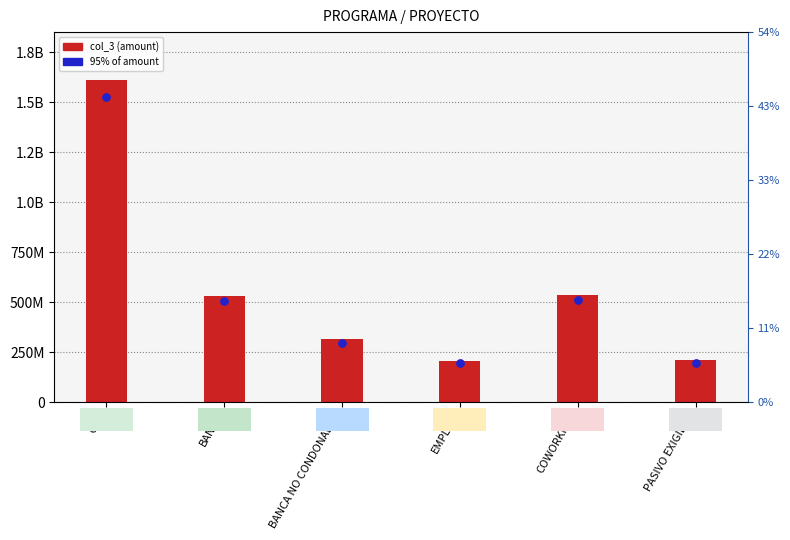

Which series has the largest total across all categories?

col_3 (amount)